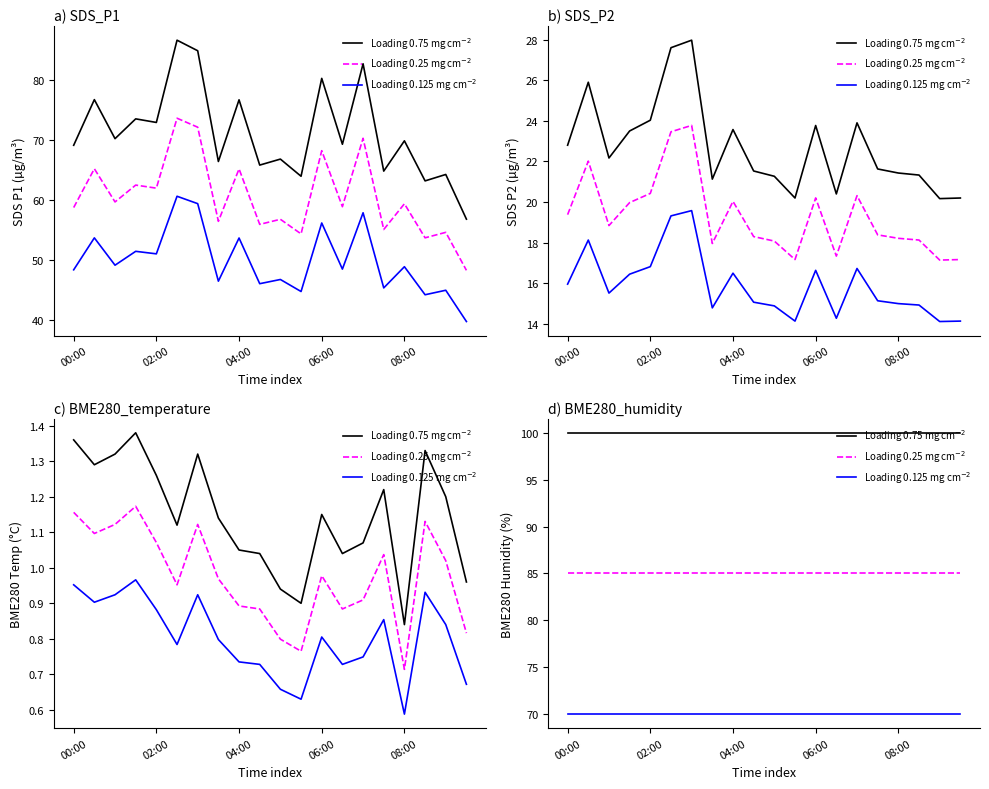

True or false: Loading 0.25 mg cm$^{-2}$ and Loading 0.75 mg cm$^{-2}$ cross at least once.

False